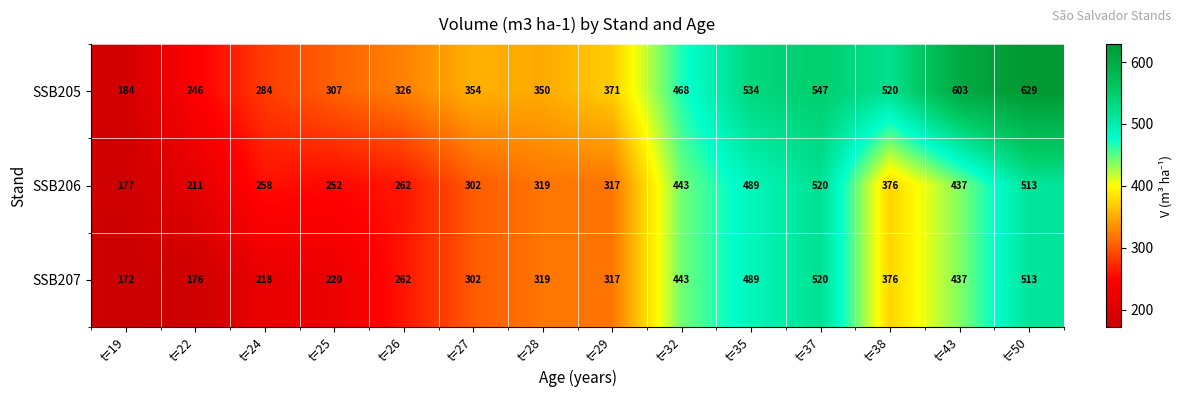

What is the difference between the maximum and minimum values in the SSB206 series?

343